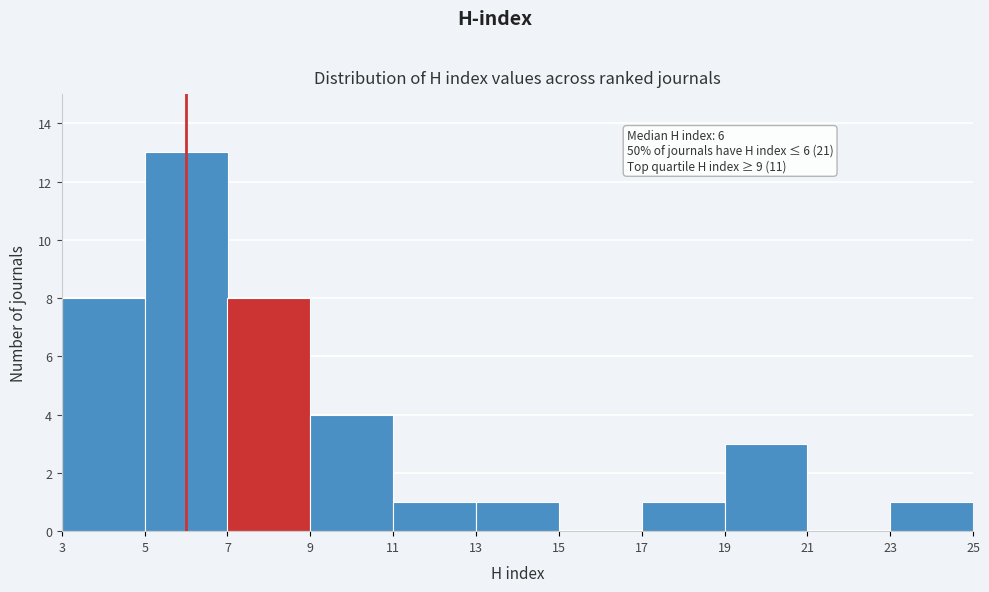

Which range on the x-axis has the tallest bar?

5 to 7